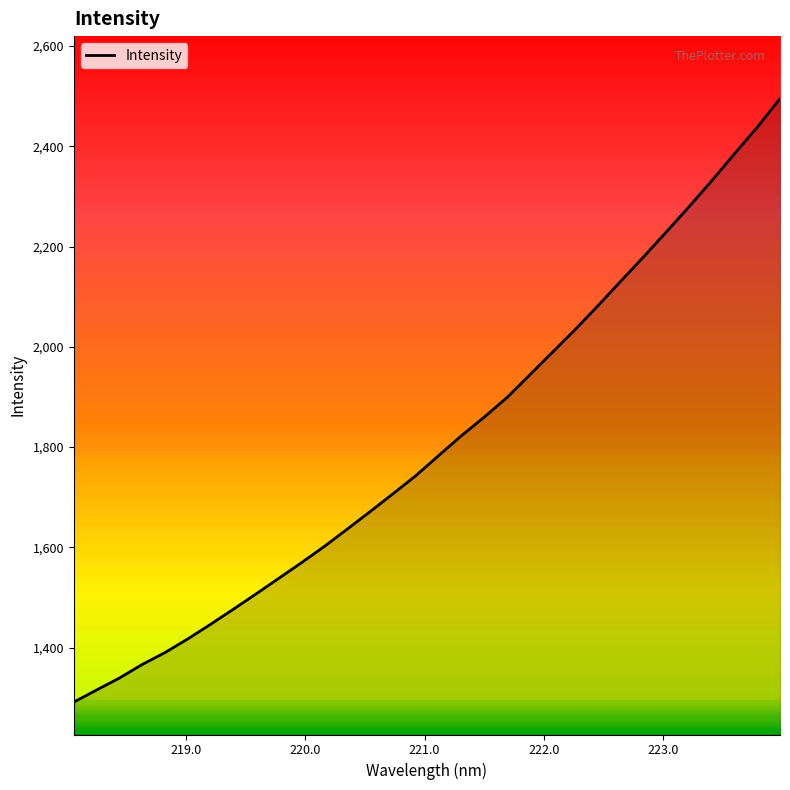

What is the greatest value displayed?

2495.1